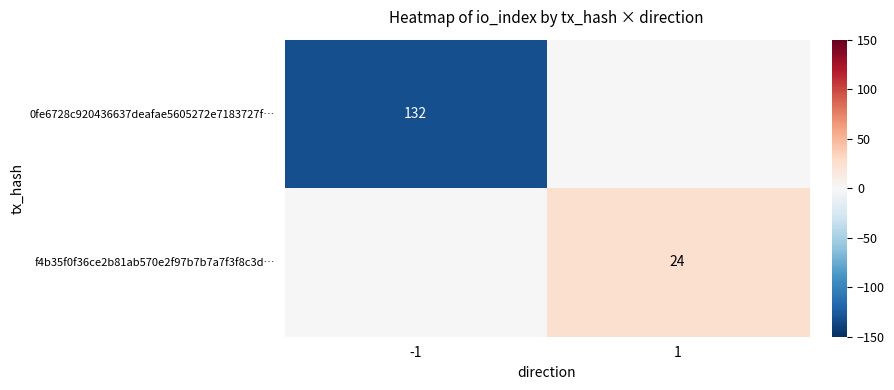

Is it true that 0fe6728c920436637deafae5605272e7183727f… equals 230 at -1?

False